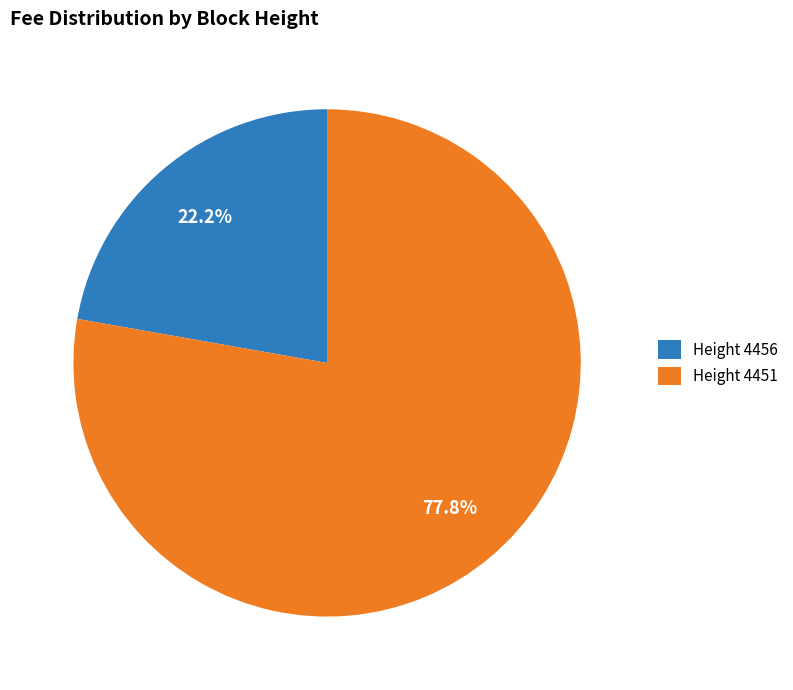

Which category has the smallest portion of the pie?

Height 4456